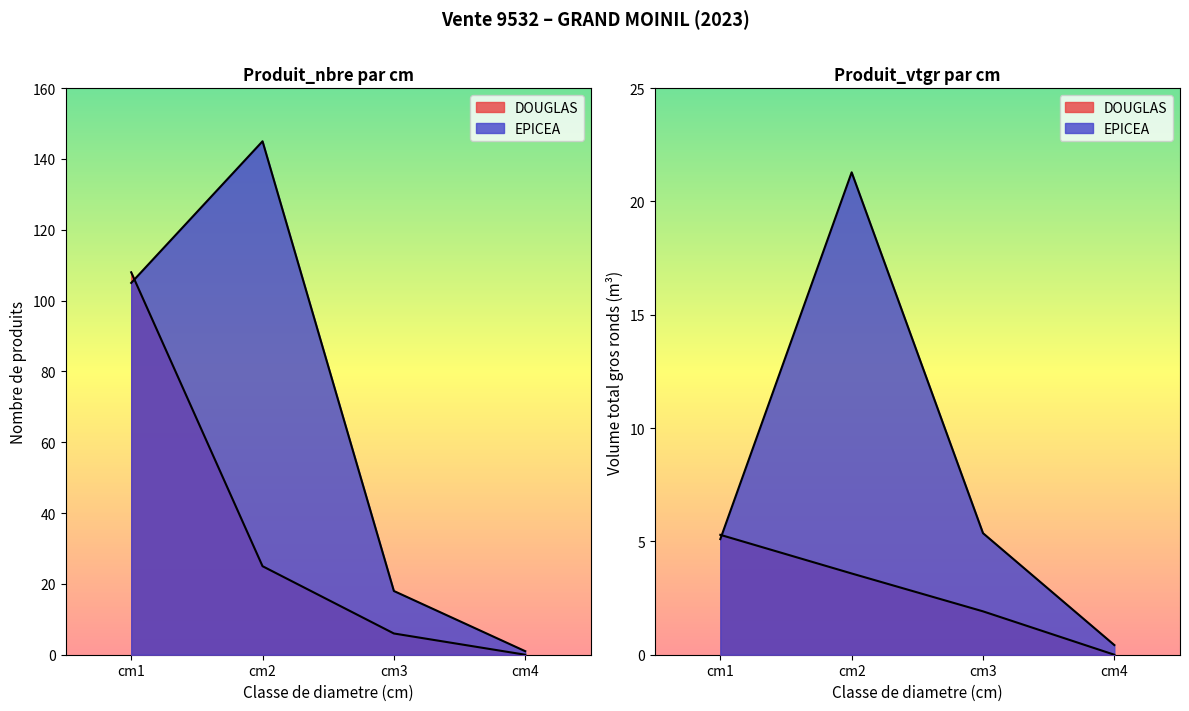

What is the average value?

67